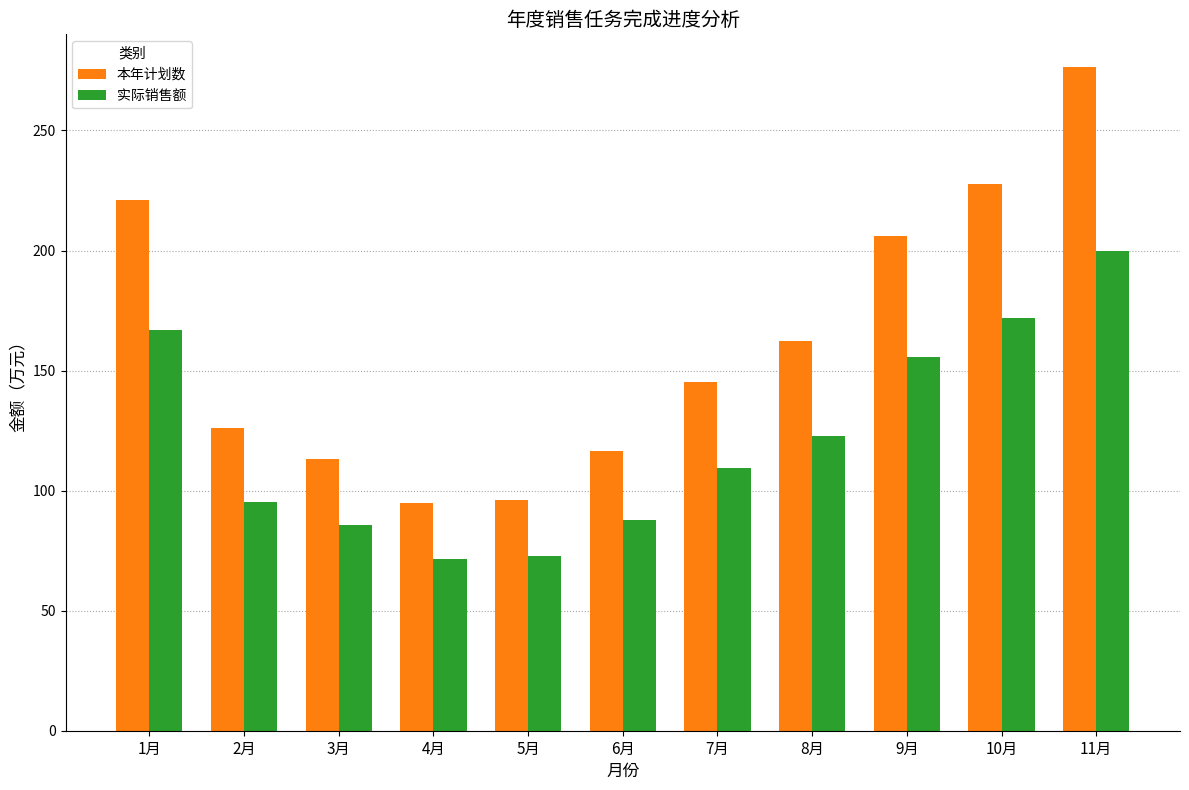

List the series in order of their peak value, lowest first.

实际销售额, 本年计划数